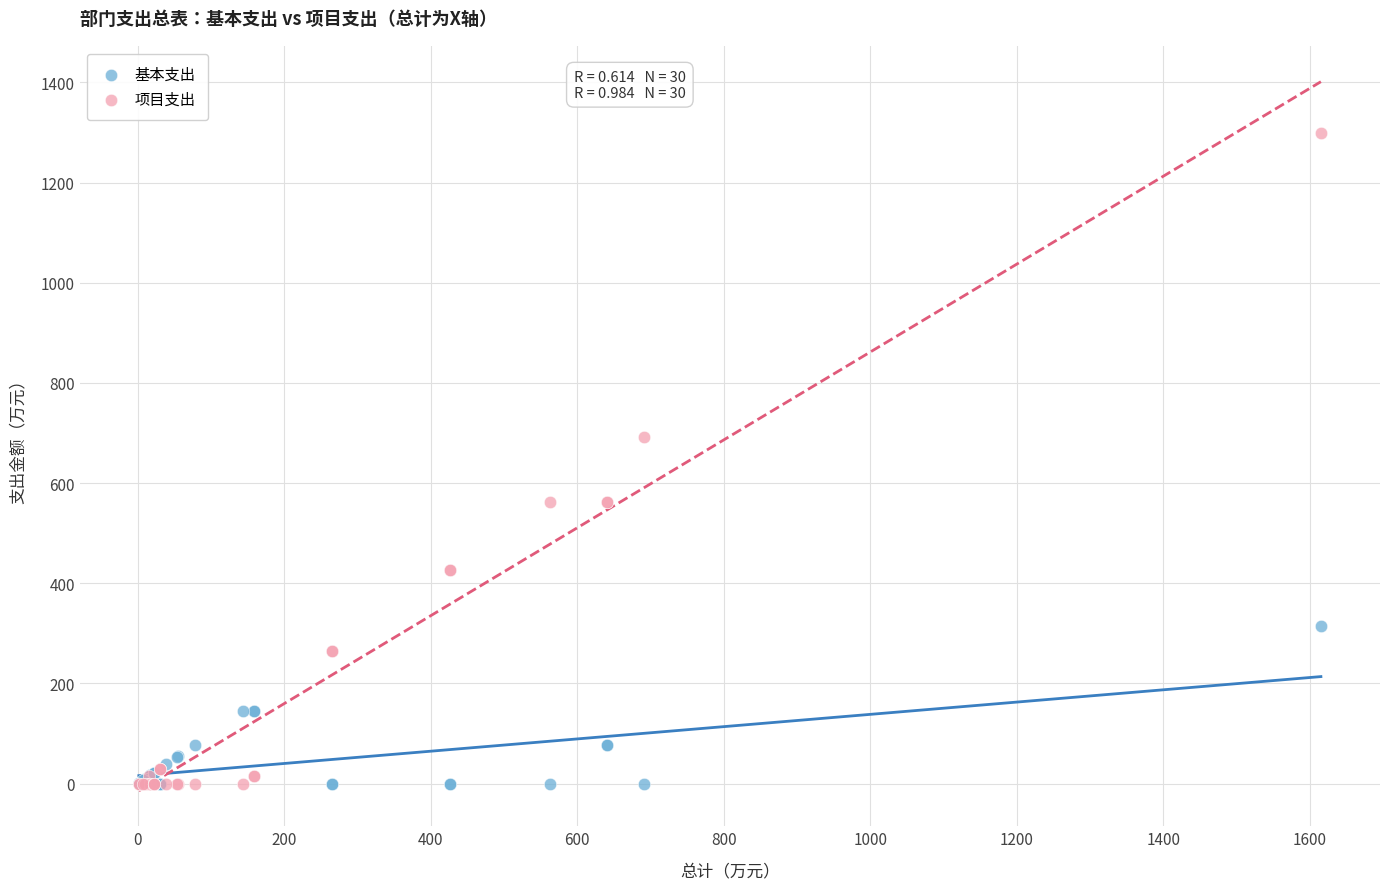

Which series reaches the maximum Y coordinate?

项目支出